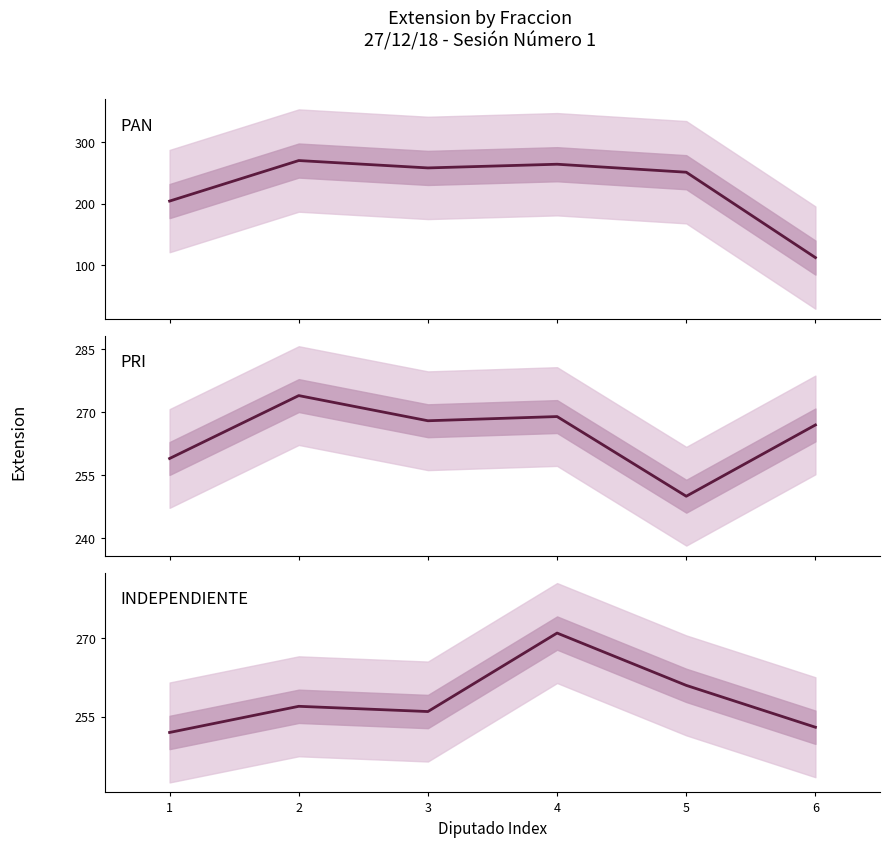

What is the difference between the PAN values at 4 and 3?

6